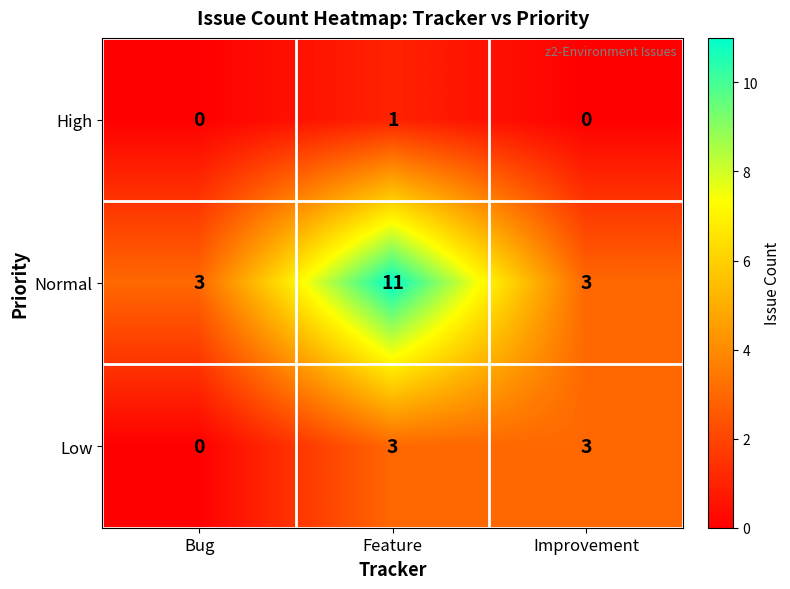

Reading left to right, what are all the values shown in this chart?

High: Bug=0	Feature=1	Improvement=0
Normal: Bug=3	Feature=11	Improvement=3
Low: Bug=0	Feature=3	Improvement=3